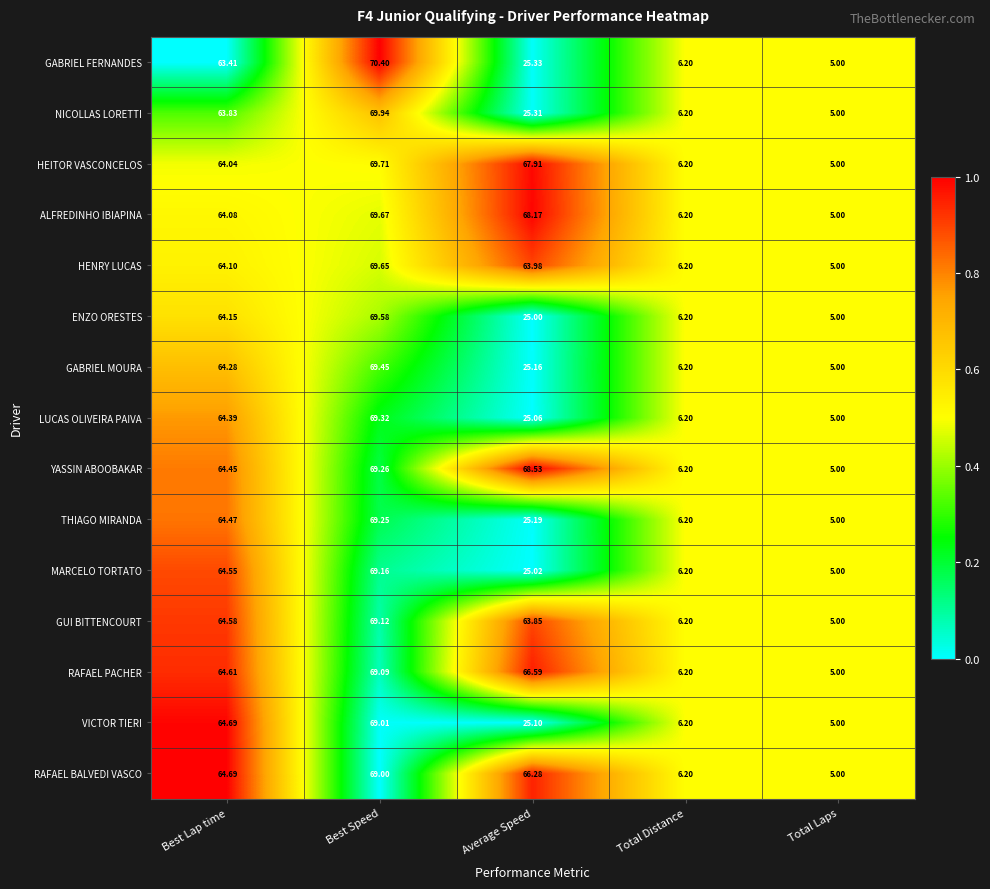

At Best Speed, list the series in order from largest to smallest.

GABRIEL FERNANDES, NICOLLAS LORETTI, HEITOR VASCONCELOS, ALFREDINHO IBIAPINA, HENRY LUCAS, ENZO ORESTES, GABRIEL MOURA, LUCAS OLIVEIRA PAIVA, YASSIN ABOOBAKAR, THIAGO MIRANDA, MARCELO TORTATO, GUI BITTENCOURT, RAFAEL PACHER, VICTOR TIERI, RAFAEL BALVEDI VASCO